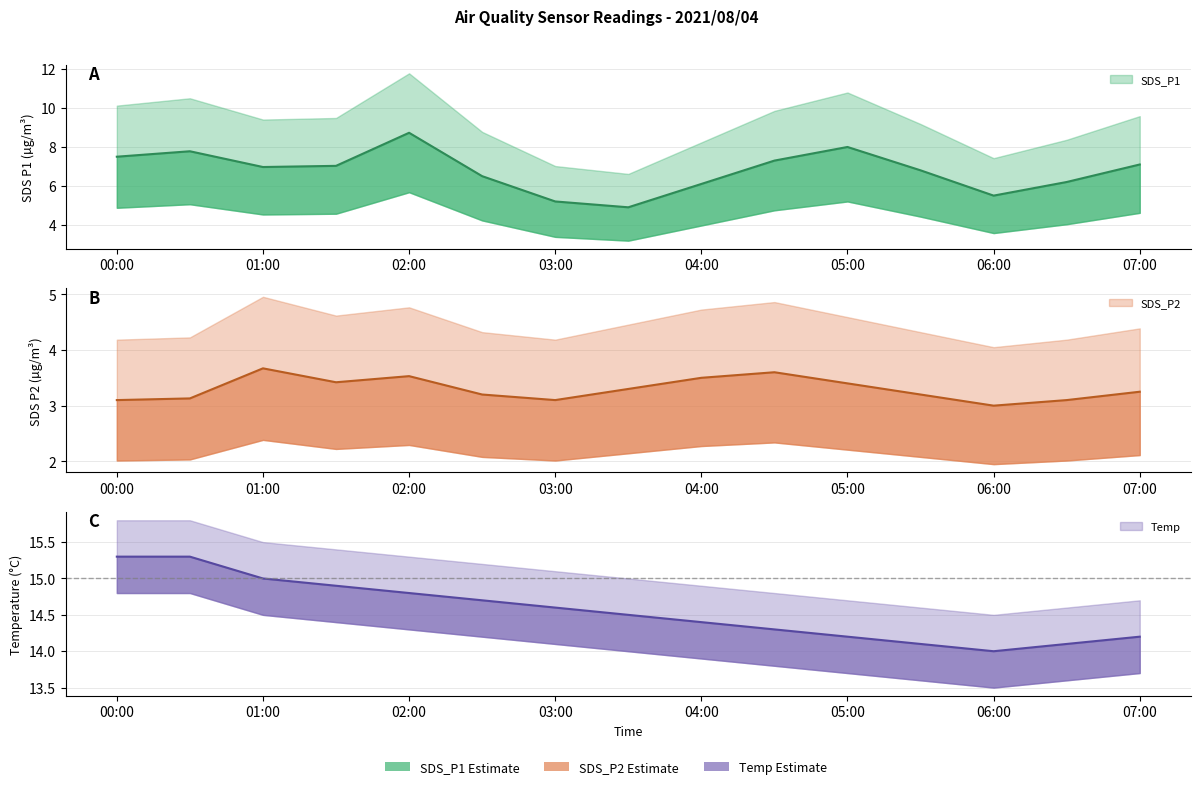

How many series are shown in this chart?

3